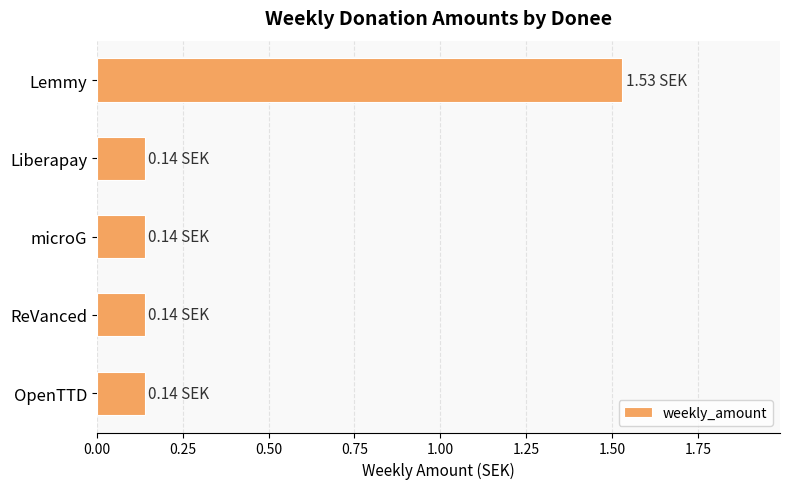

What is the sum of all values?

2.1